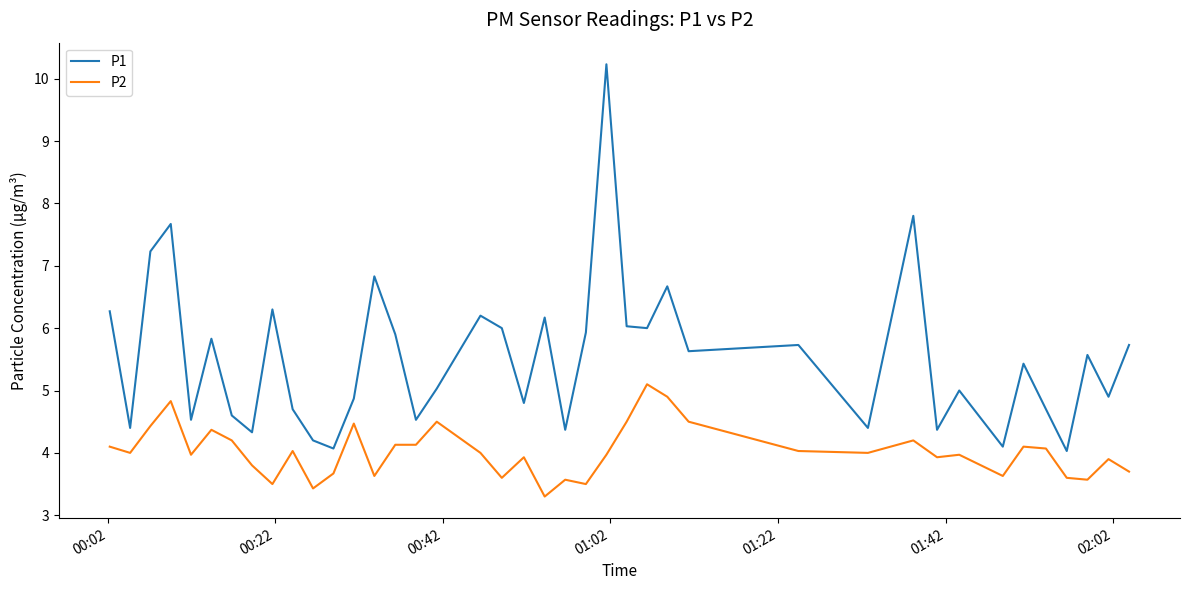

What is the difference between the maximum and minimum values in the P2 series?

1.8